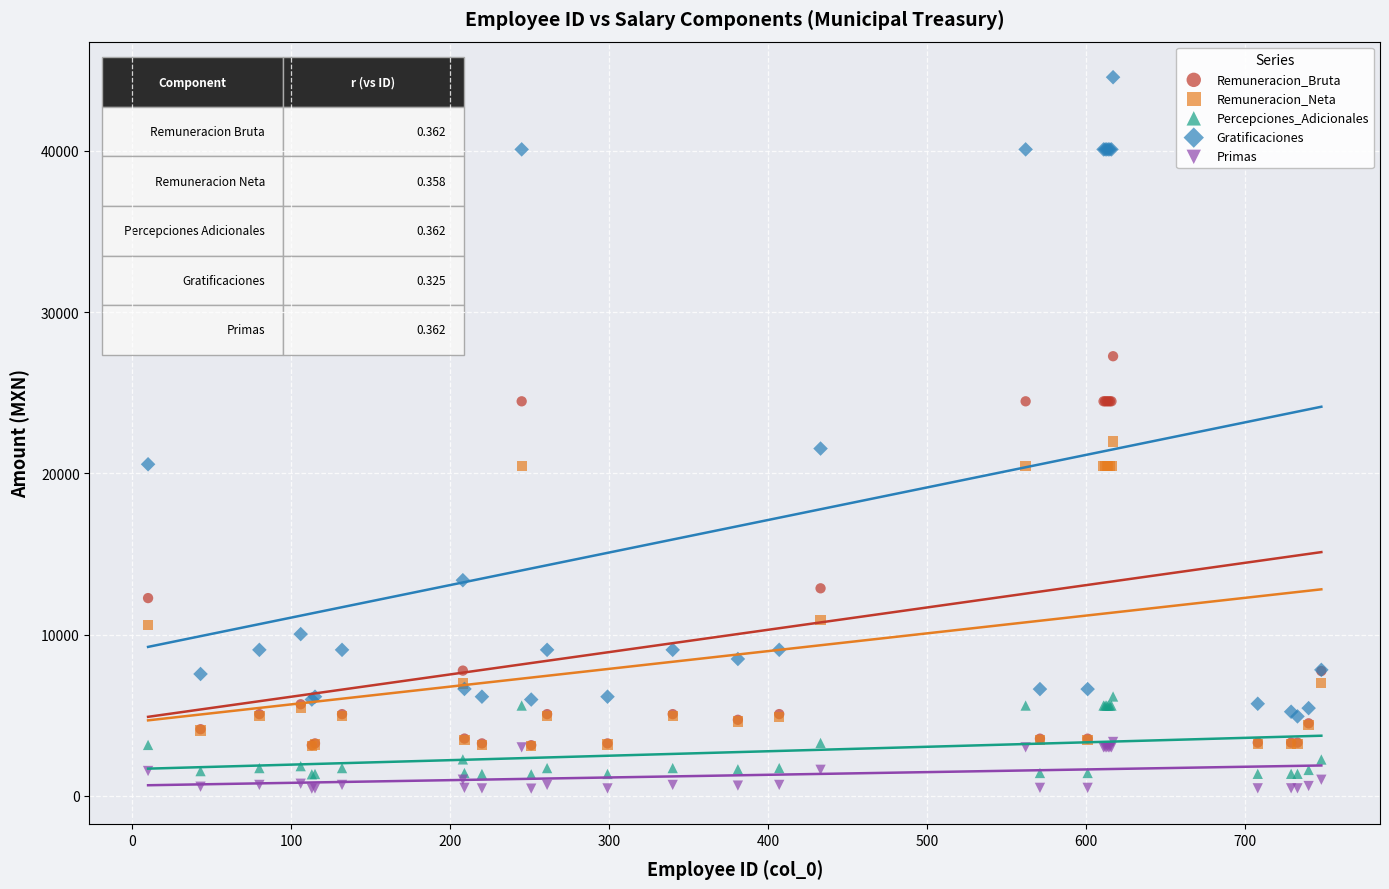

In the Remuneracion_Bruta series, what Y value is closest to 15206?

12874.3